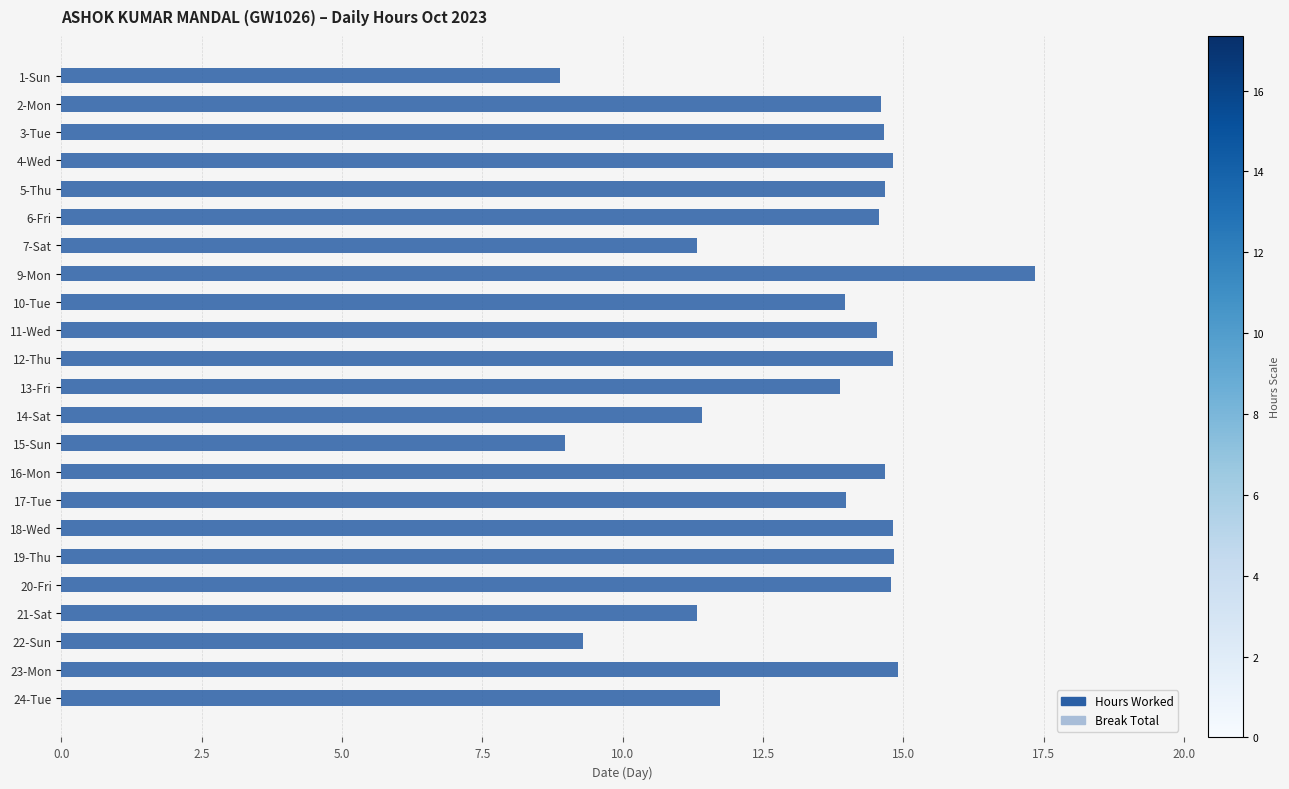

What position from the top is 1-Sun?

1